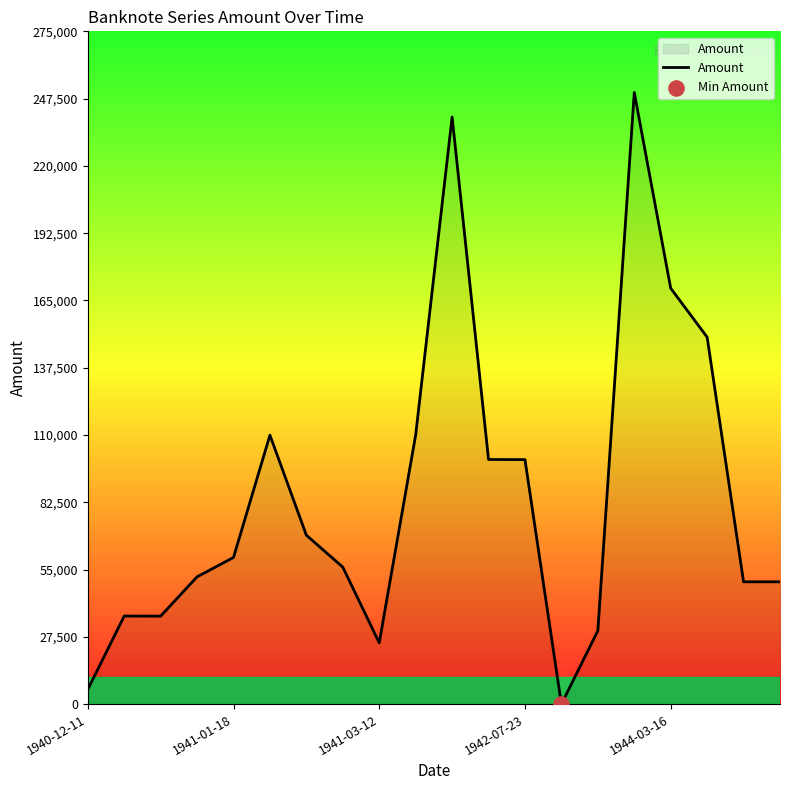

What is the difference between the maximum and minimum values?

249999